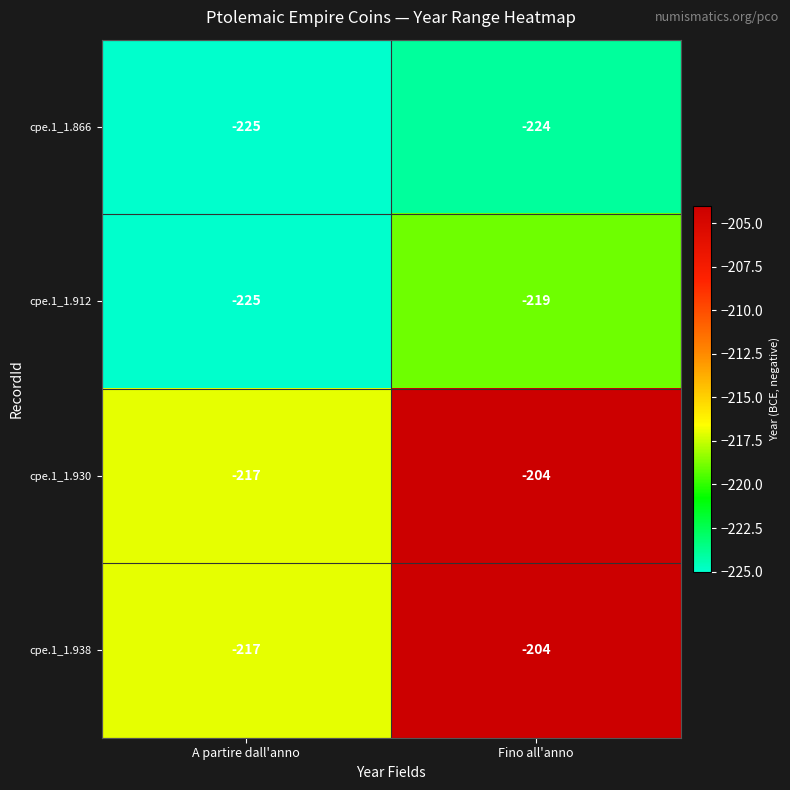

What is the maximum value shown in the chart?

-204